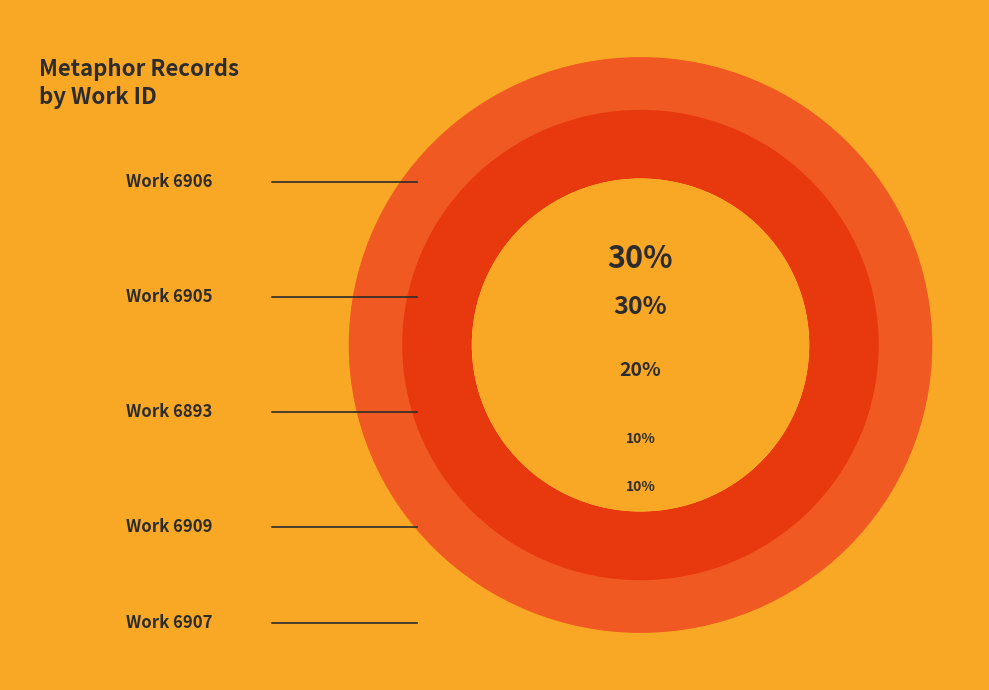

What percentage is the work_id 6905 slice, to the nearest percent?

20%